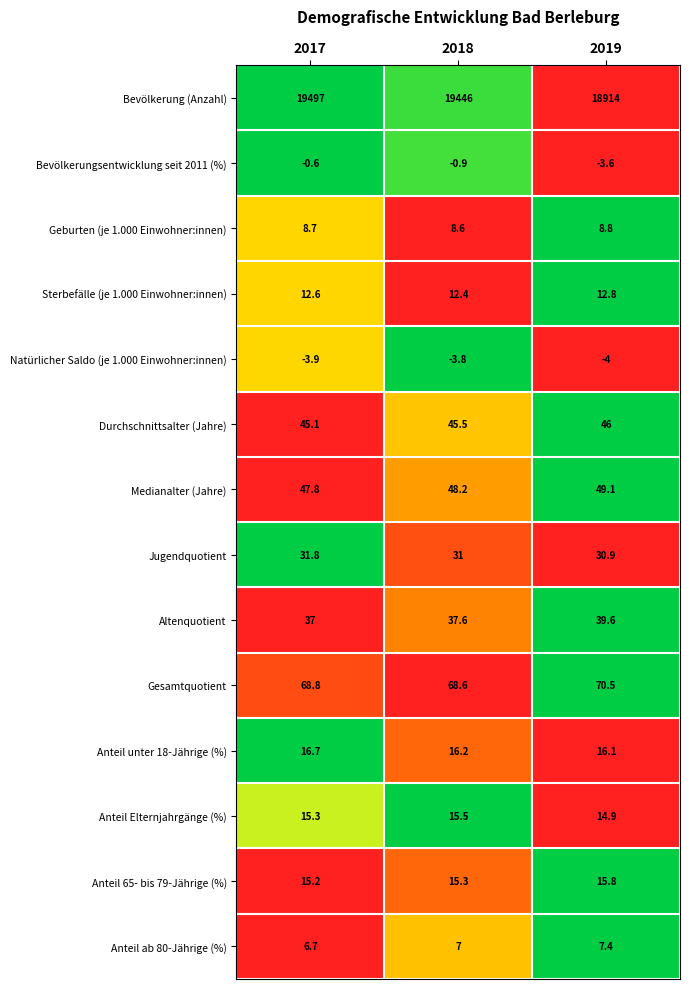

Count the number of data series in this chart.

14